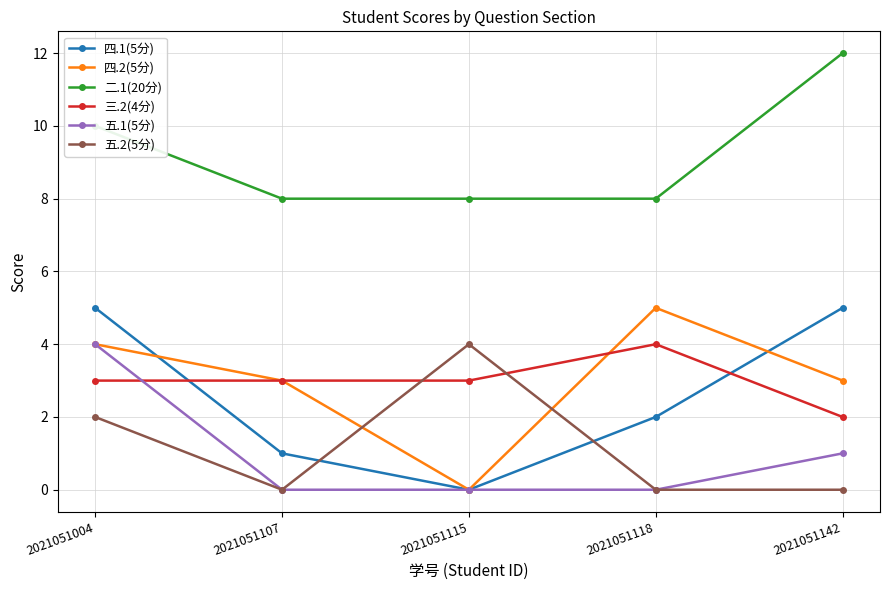

In 三.2(4分), how many points are higher than both neighbors (excluding endpoints)?

1